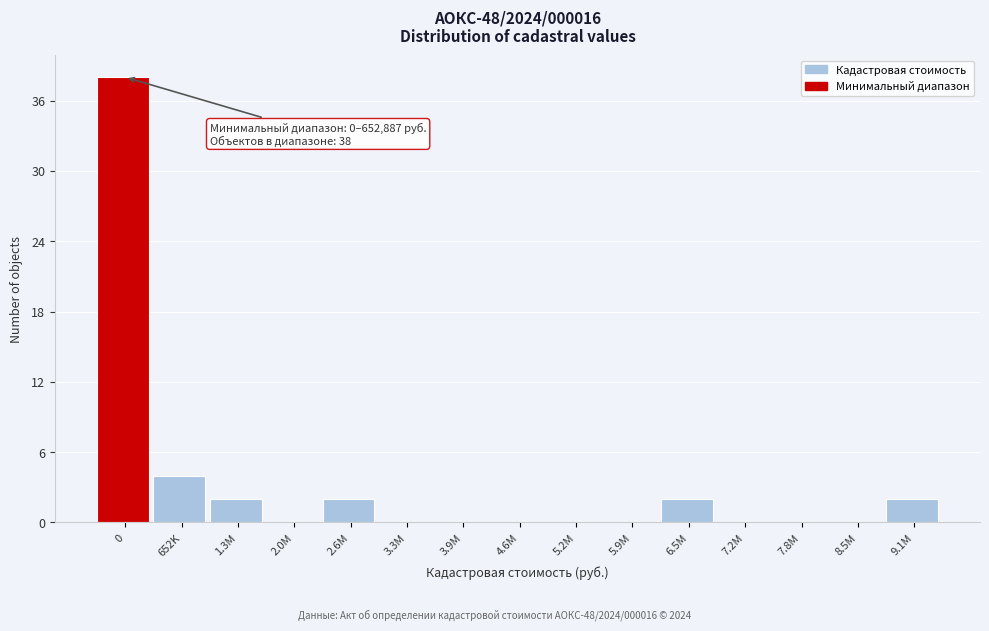

Reading left to right, extract all data points from this chart.

0=38	652K=4	1.3M=2	2.0M=0	2.6M=2	3.3M=0	3.9M=0	4.6M=0	5.2M=0	5.9M=0	6.5M=2	7.2M=0	7.8M=0	8.5M=0	9.1M=2